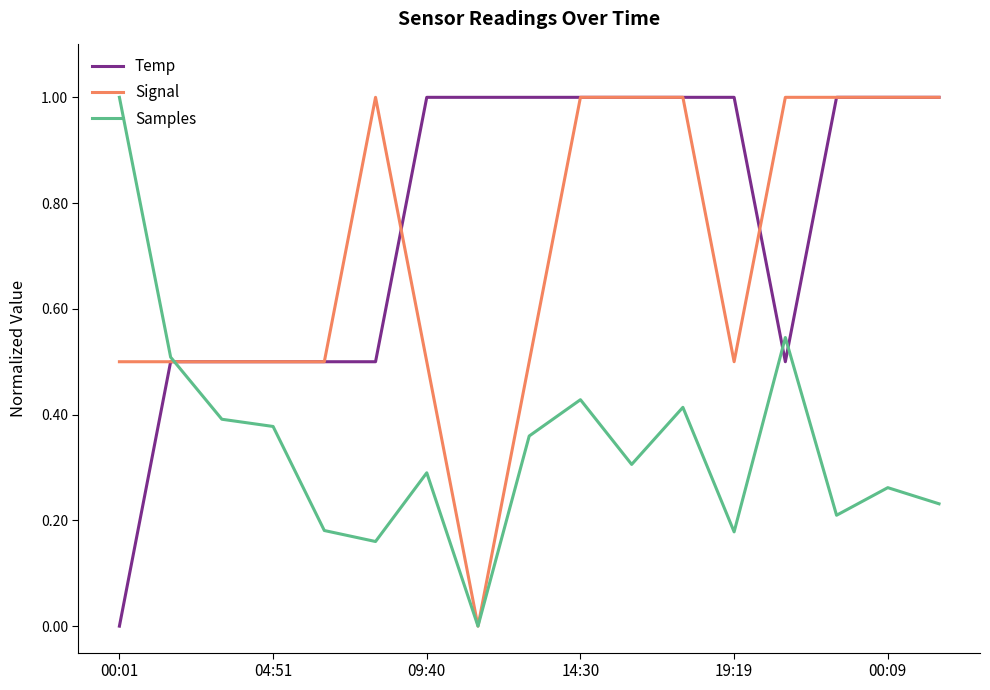

Is it true that Temp equals 0.7 at 09:40?

False